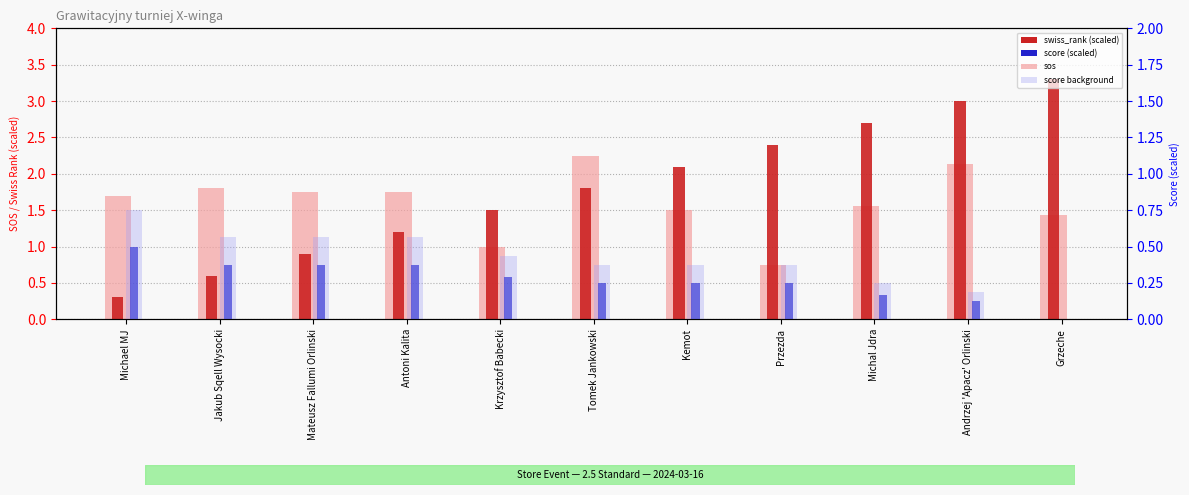

Which category has the lowest value in the sos series?

Przezda